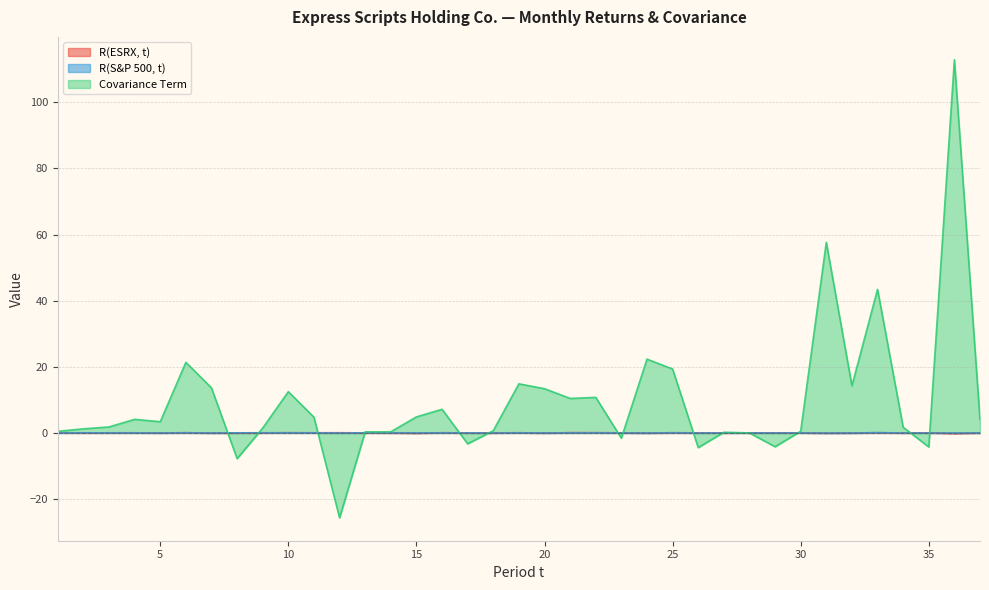

What is the difference between the maximum and minimum values in the R(ESRX, t) series?

0.3